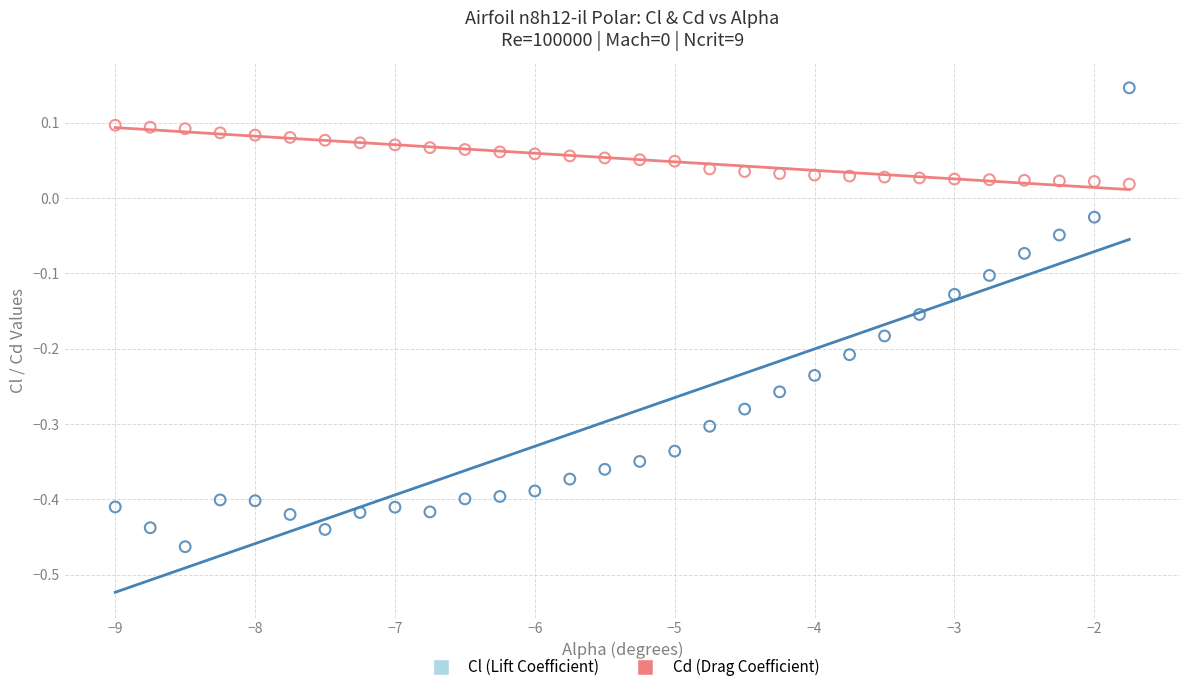

Across all data points, what is the range of Y values (max minus min)?

0.6